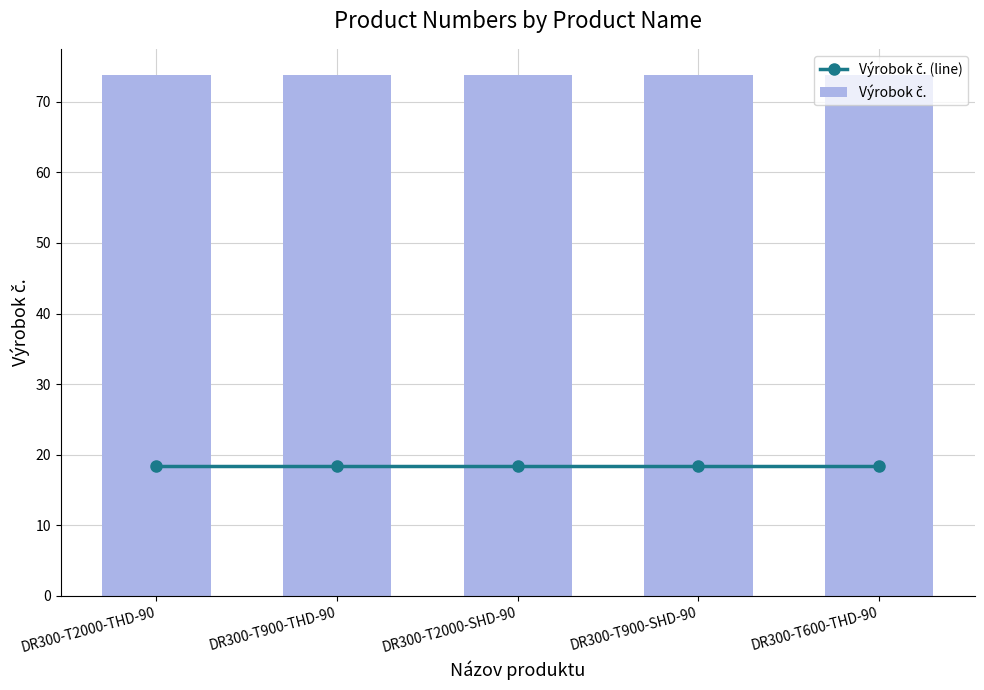

What is the sum of all Výrobok č. values?

369.1